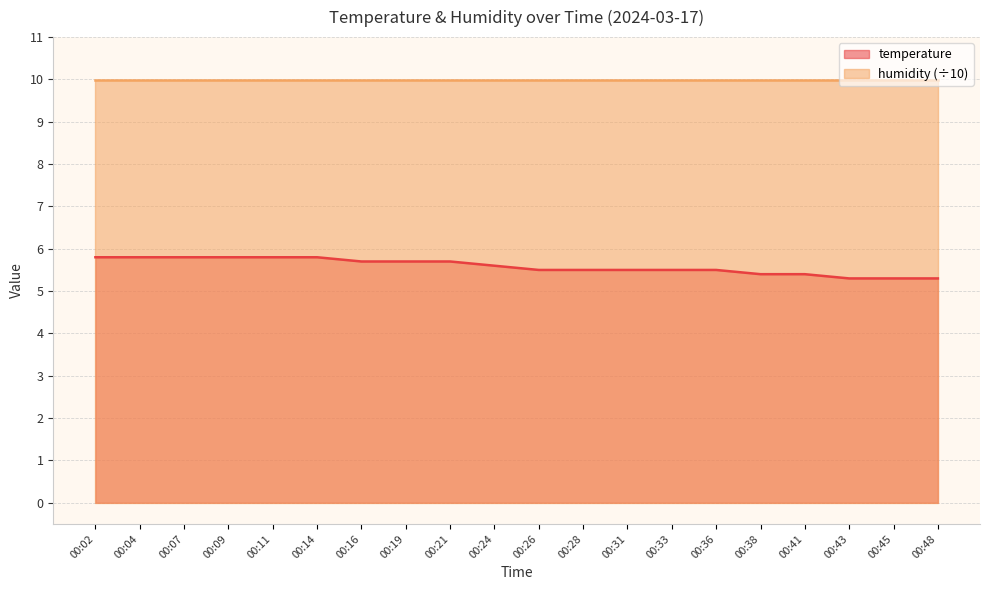

At which category does the chart reach its peak across all series?

00:02